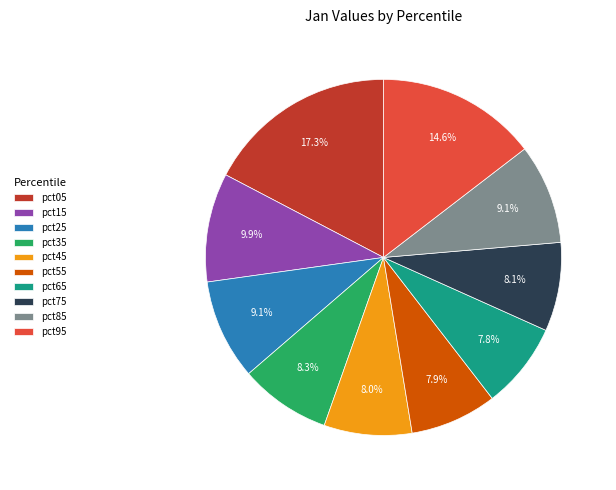

To the nearest percent, what portion does pct85 represent?

9%